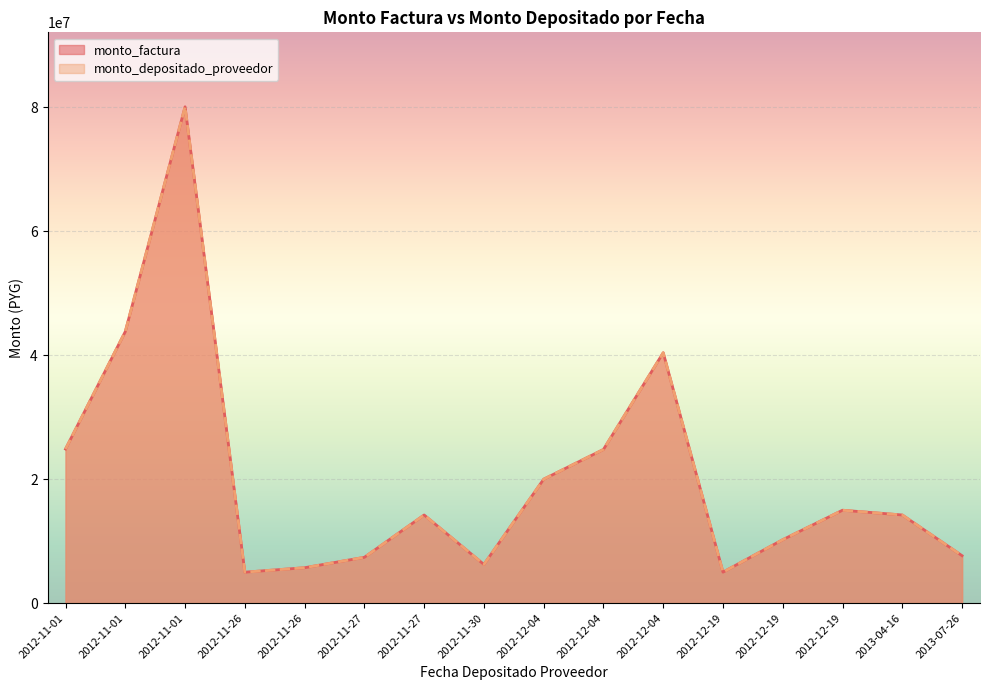

How many values in the monto_factura series are below 14225000?

7